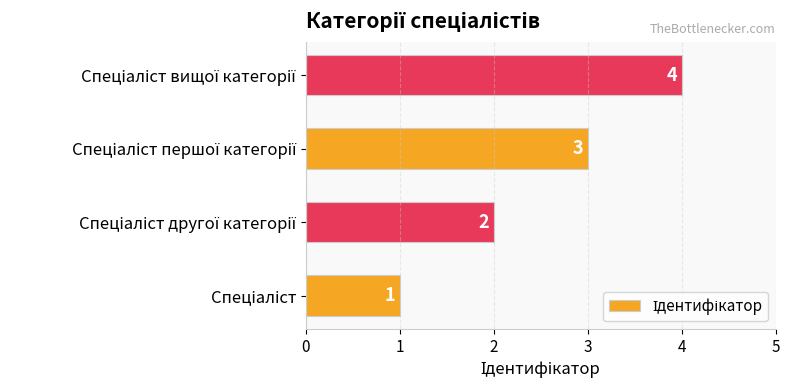

What is the difference between the maximum and minimum values?

3